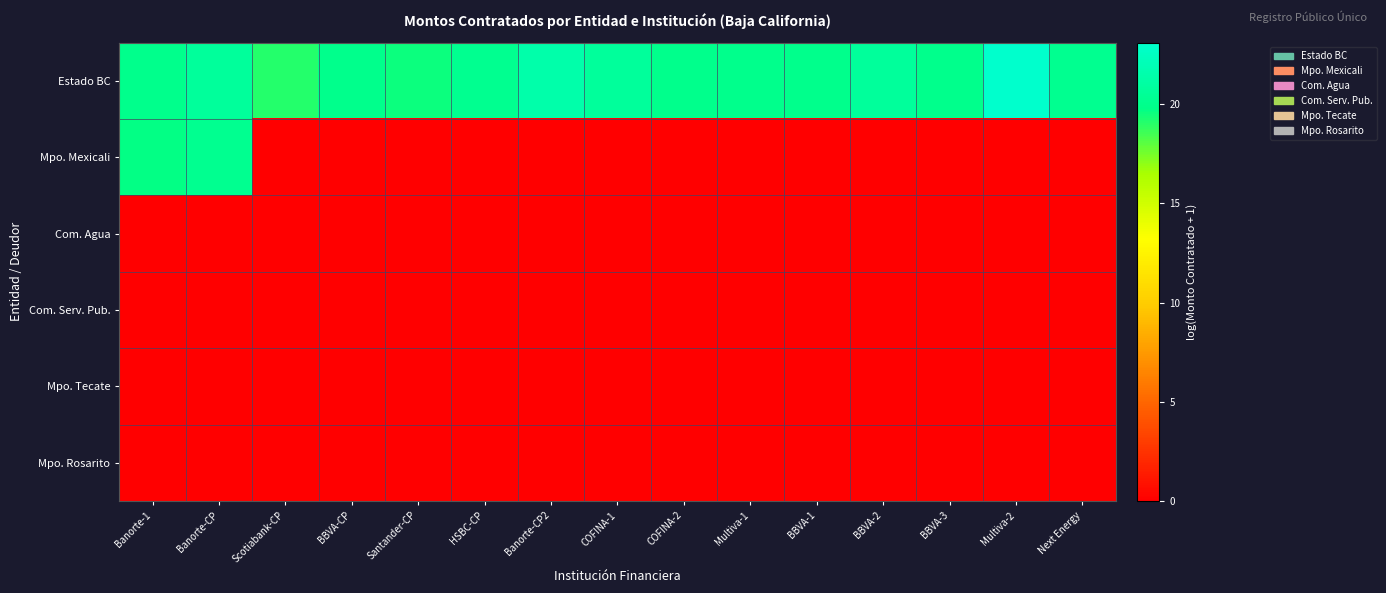

Reading left to right, what are all the values shown in this chart?

Estado BC: Banorte-1=20.0	Banorte-CP=20.7	Scotiabank-CP=19.1	BBVA-CP=20.0	Santander-CP=19.5	HSBC-CP=20.2	Banorte-CP2=21.4	COFINA-1=20.7	COFINA-2=20.0	Multiva-1=20.0	BBVA-1=20.0	BBVA-2=20.7	BBVA-3=20.0	Multiva-2=23.1	Next Energy=20.2
Mpo. Mexicali: Banorte-1=19.7	Banorte-CP=20.2	Scotiabank-CP=0.0	BBVA-CP=0.0	Santander-CP=0.0	HSBC-CP=0.0	Banorte-CP2=0.0	COFINA-1=0.0	COFINA-2=0.0	Multiva-1=0.0	BBVA-1=0.0	BBVA-2=0.0	BBVA-3=0.0	Multiva-2=0.0	Next Energy=0.0
Com. Agua: Banorte-1=0.0	Banorte-CP=0.0	Scotiabank-CP=0.0	BBVA-CP=0.0	Santander-CP=0.0	HSBC-CP=0.0	Banorte-CP2=0.0	COFINA-1=0.0	COFINA-2=0.0	Multiva-1=0.0	BBVA-1=0.0	BBVA-2=0.0	BBVA-3=0.0	Multiva-2=0.0	Next Energy=0.0
Com. Serv. Pub.: Banorte-1=0.0	Banorte-CP=0.0	Scotiabank-CP=0.0	BBVA-CP=0.0	Santander-CP=0.0	HSBC-CP=0.0	Banorte-CP2=0.0	COFINA-1=0.0	COFINA-2=0.0	Multiva-1=0.0	BBVA-1=0.0	BBVA-2=0.0	BBVA-3=0.0	Multiva-2=0.0	Next Energy=0.0
Mpo. Tecate: Banorte-1=0.0	Banorte-CP=0.0	Scotiabank-CP=0.0	BBVA-CP=0.0	Santander-CP=0.0	HSBC-CP=0.0	Banorte-CP2=0.0	COFINA-1=0.0	COFINA-2=0.0	Multiva-1=0.0	BBVA-1=0.0	BBVA-2=0.0	BBVA-3=0.0	Multiva-2=0.0	Next Energy=0.0
Mpo. Rosarito: Banorte-1=0.0	Banorte-CP=0.0	Scotiabank-CP=0.0	BBVA-CP=0.0	Santander-CP=0.0	HSBC-CP=0.0	Banorte-CP2=0.0	COFINA-1=0.0	COFINA-2=0.0	Multiva-1=0.0	BBVA-1=0.0	BBVA-2=0.0	BBVA-3=0.0	Multiva-2=0.0	Next Energy=0.0